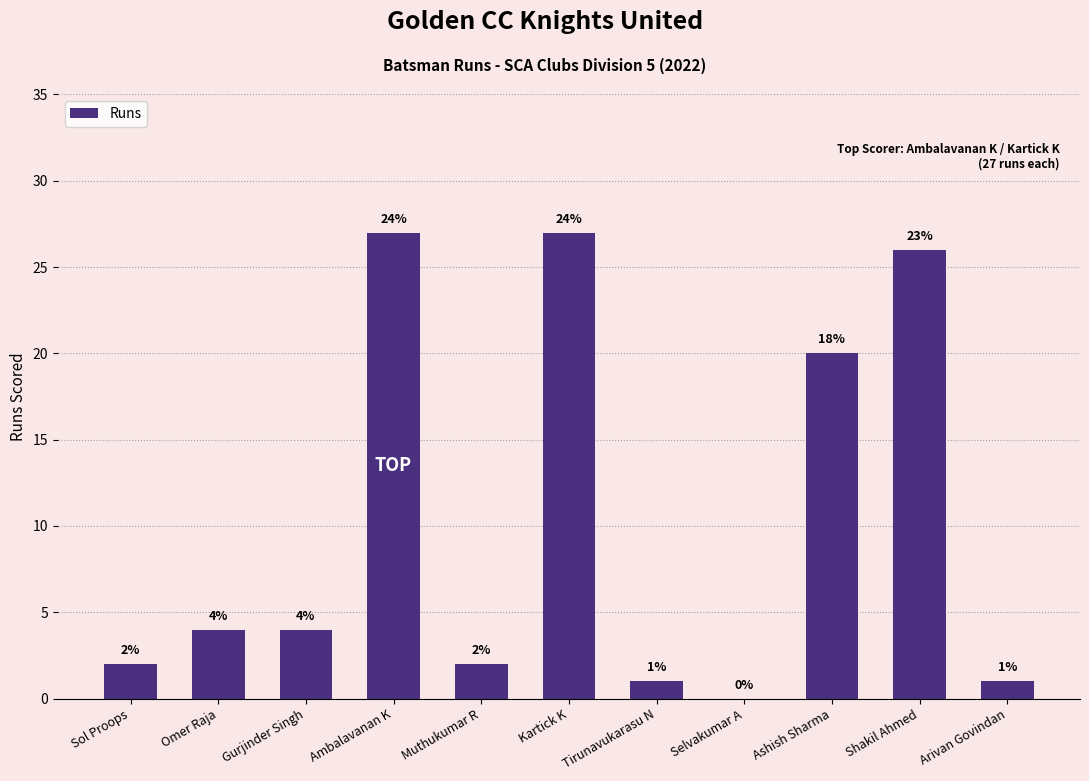

What is the sum of all values?

114